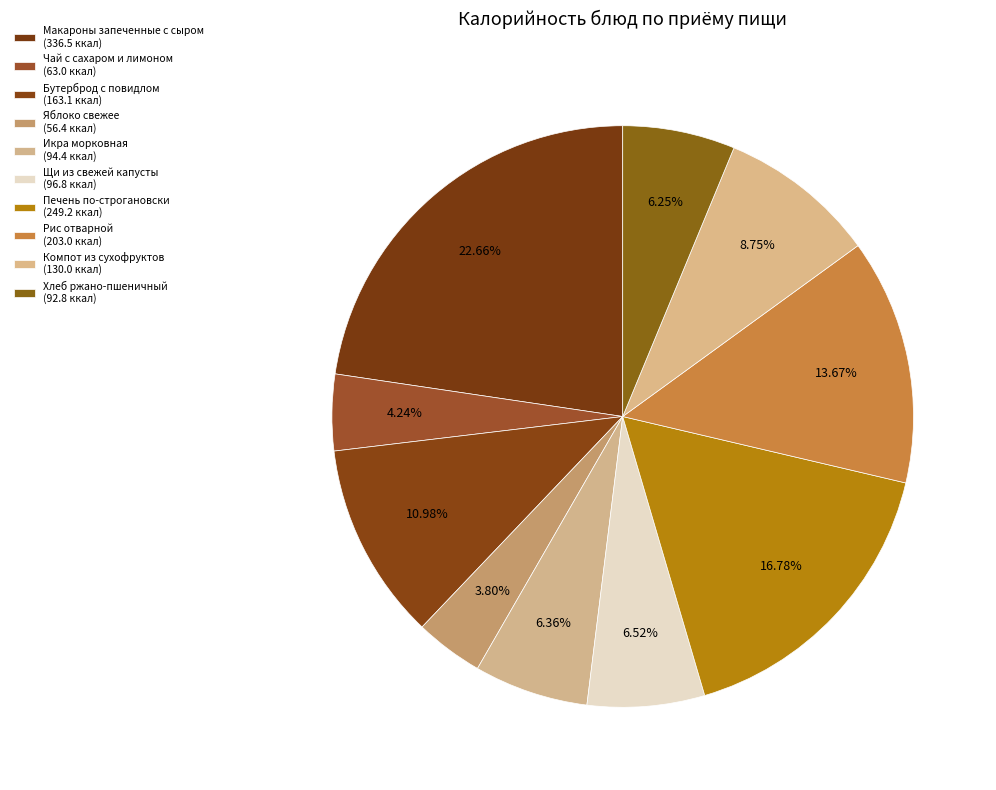

Does Компот из сухофруктов represent more than half of the total?

No